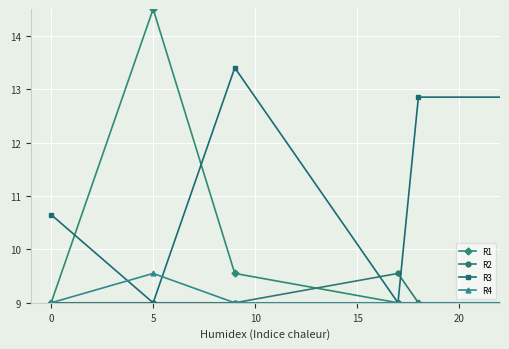

How many series are shown in this chart?

4